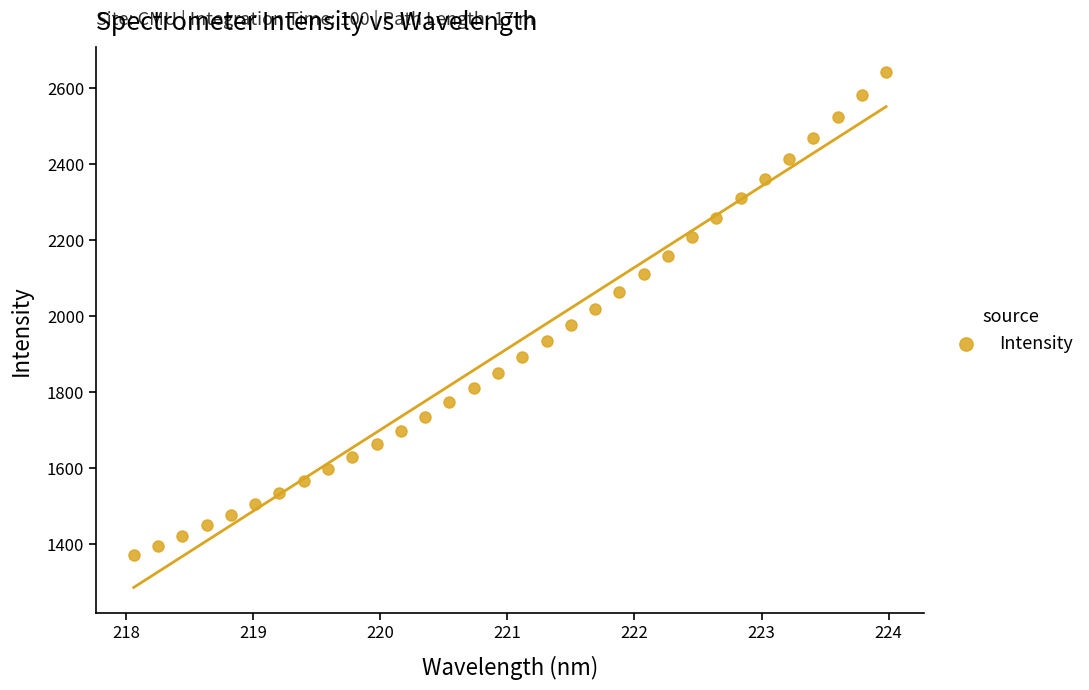

What is the range of X values (max minus min)?

5.9